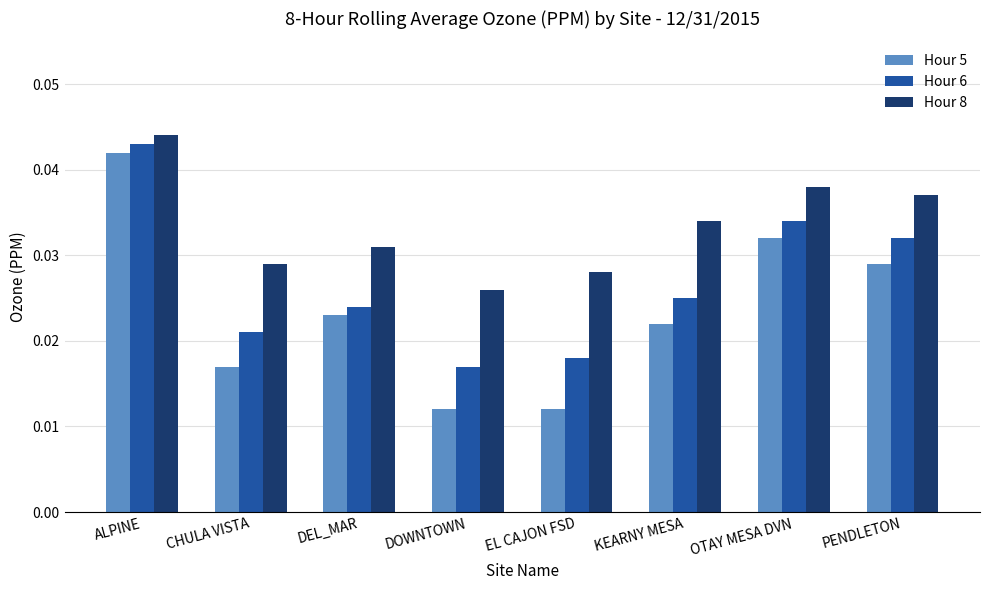

Count the number of categories in the chart.

8